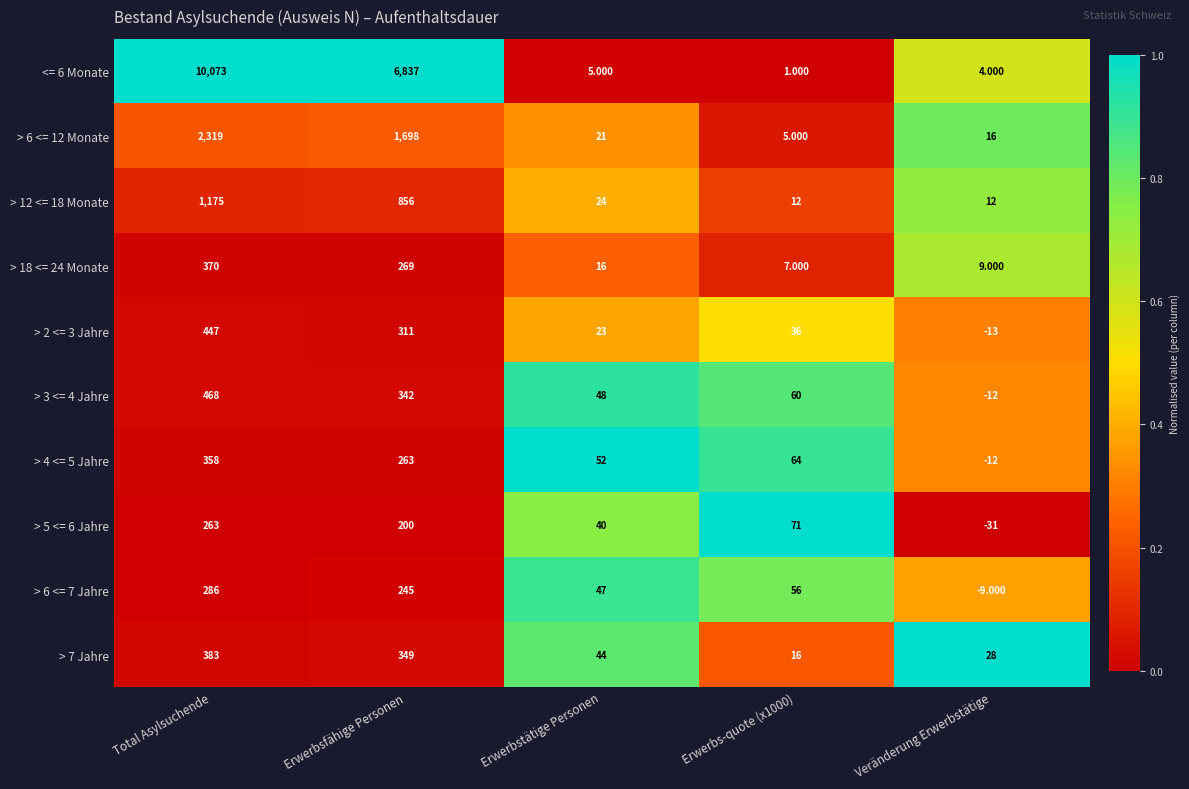

At which label does <= 6 Monate first exceed 5?

Total Asylsuchende